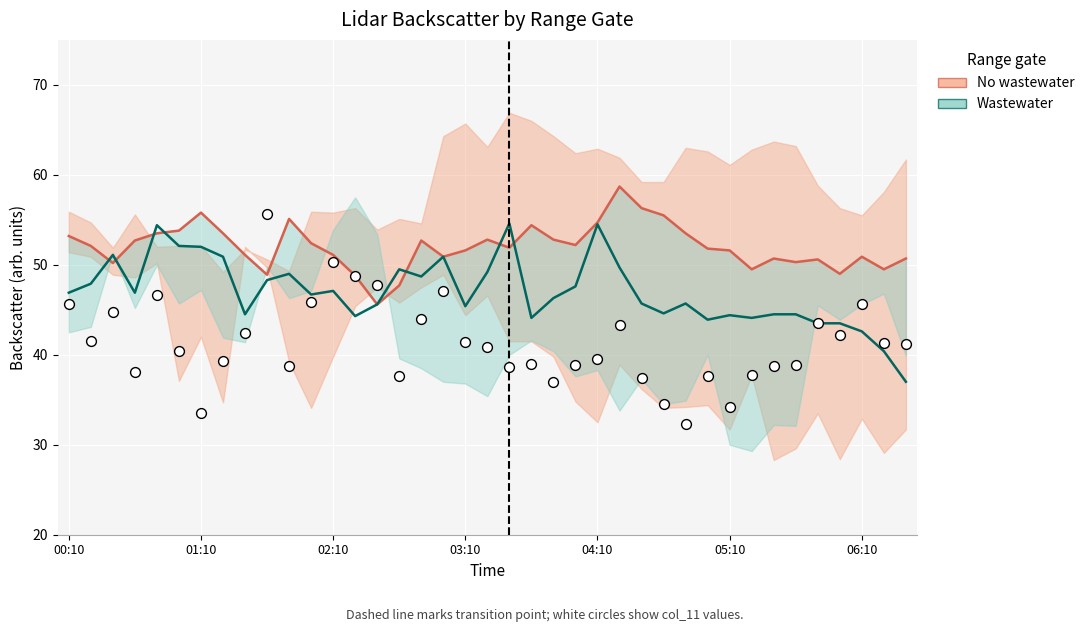

Which series reaches the maximum Y coordinate?

No wastewater